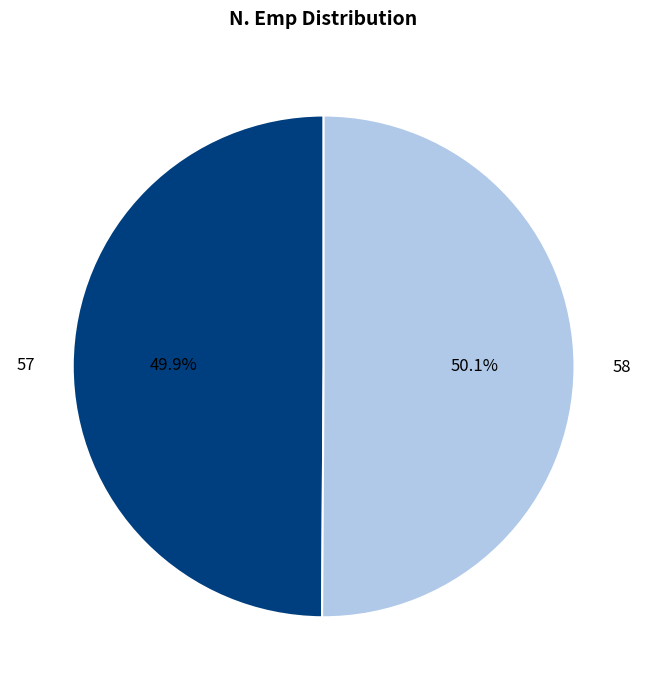

Is it true that 58 is 50% of the pie?

True